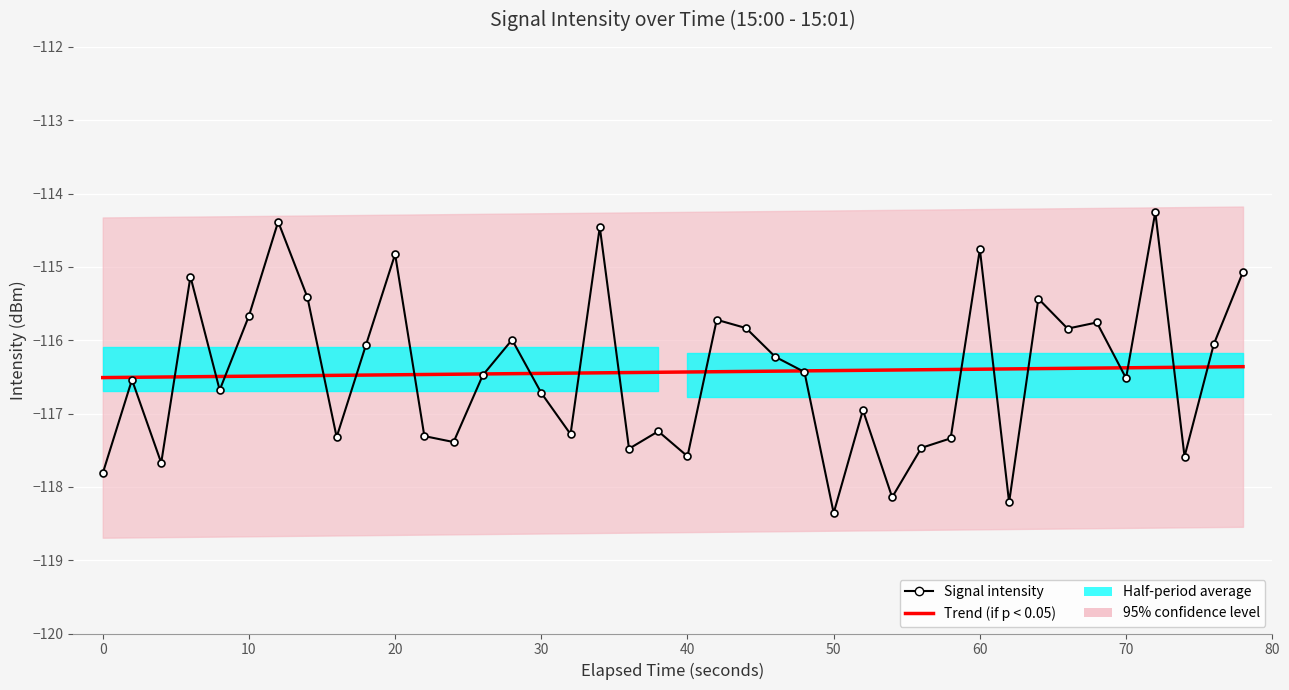

Is it true that Signal intensity equals -50.5 at 36?

False